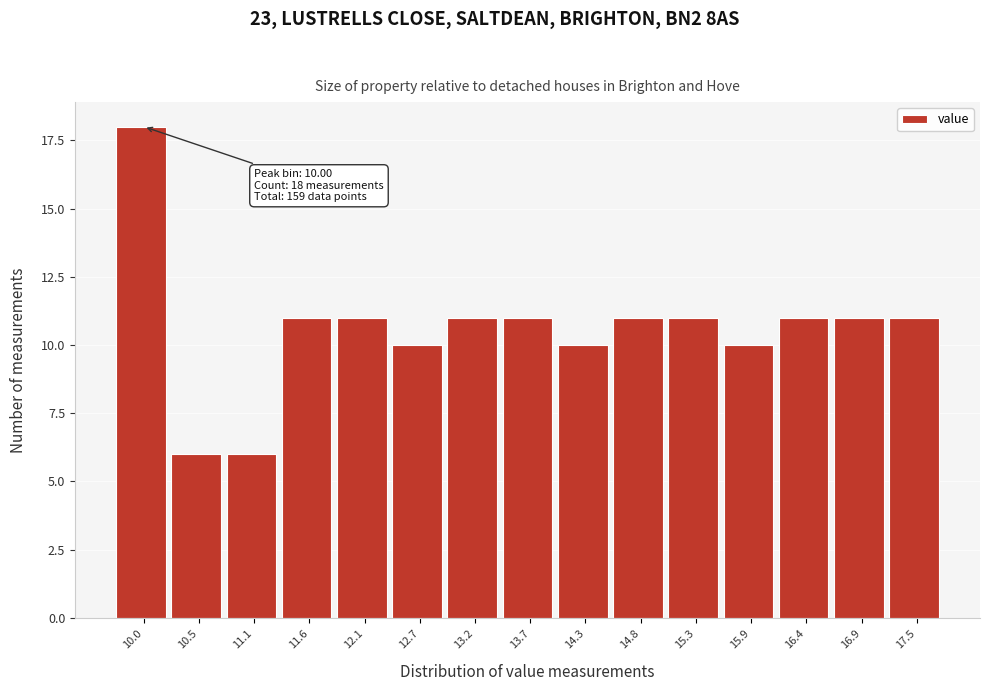

Reading left to right, extract all data points from this chart.

18	6	6	11	11	10	11	11	10	11	11	10	11	11	11